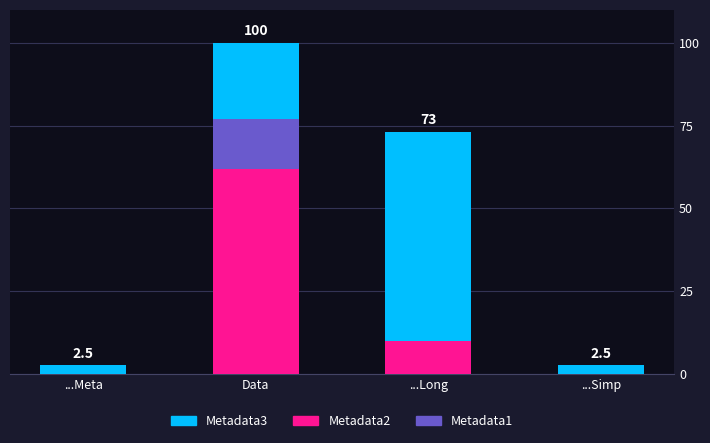

Is the value of Metadata2 at ...Simp greater than the value of Metadata1 at ...Long?

No